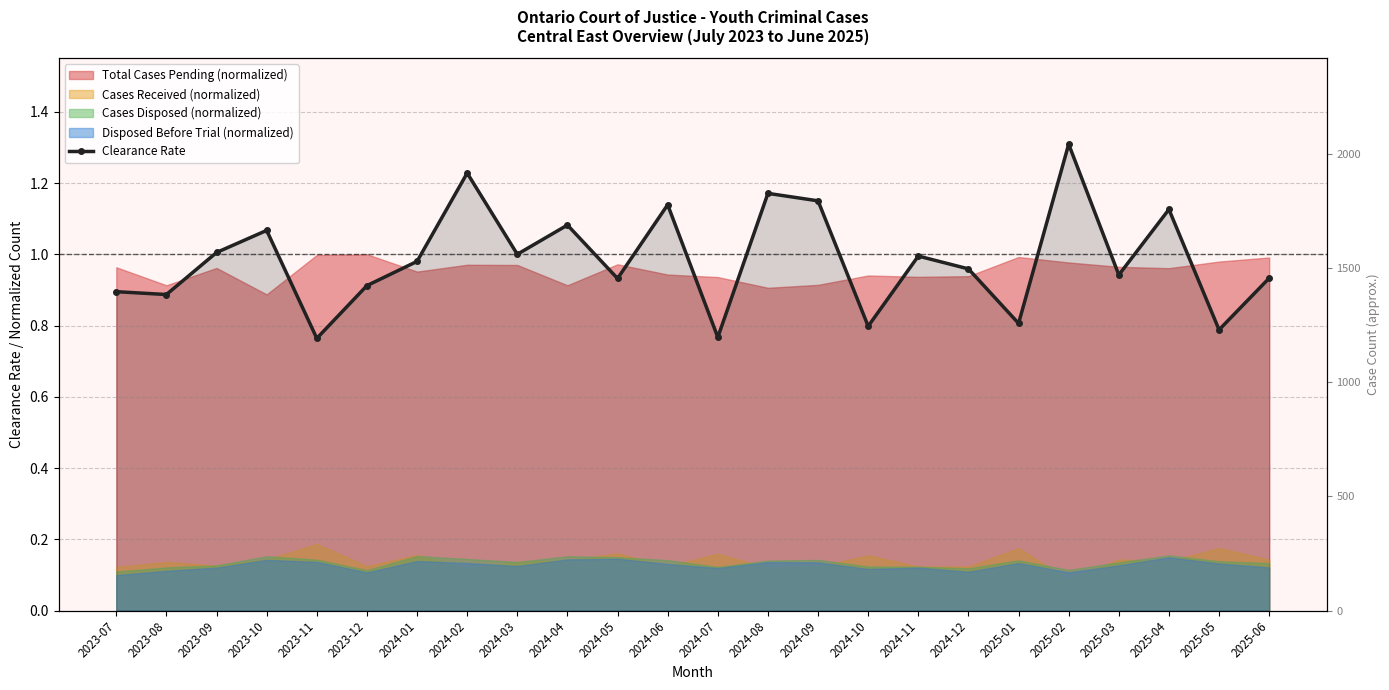

Reading left to right, list all the values displayed in this chart.

0.9	0.9	1.0	1.1	0.8	0.9	1.0	1.2	1.0	1.1	0.9	1.1	0.8	1.2	1.1	0.8	1.0	1.0	0.8	1.3	0.9	1.1	0.8	0.9